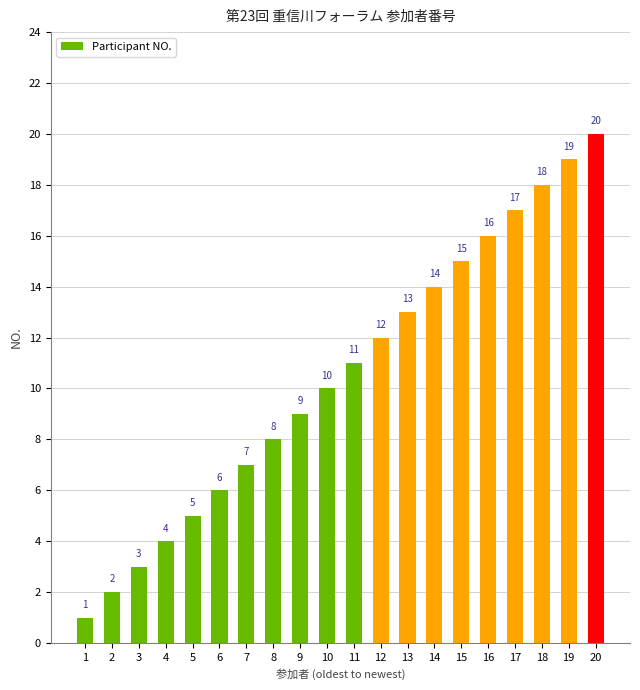

What is the value of the 18th bar from the left?

18